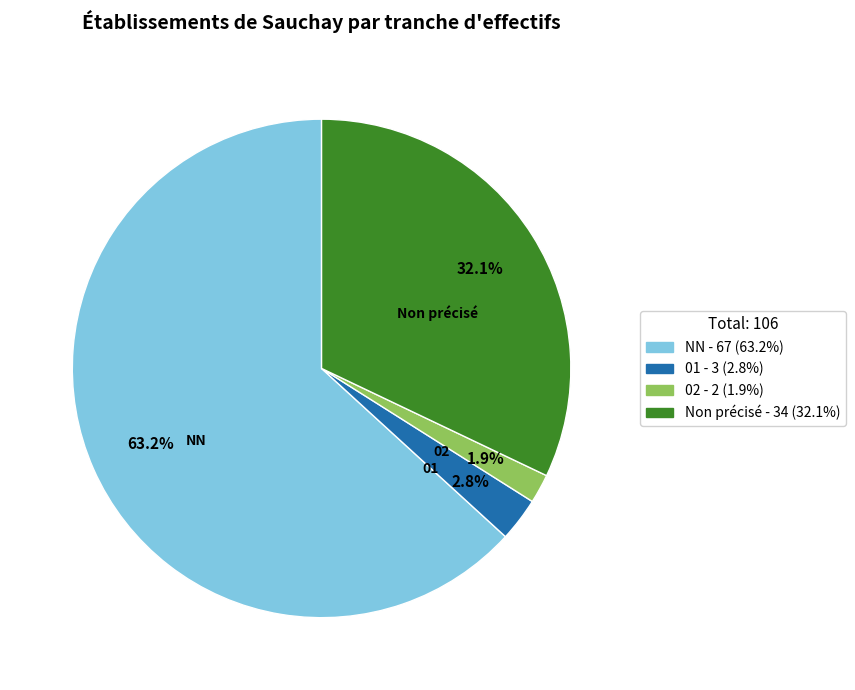

Is there any slice that represents more than half of the pie?

Yes